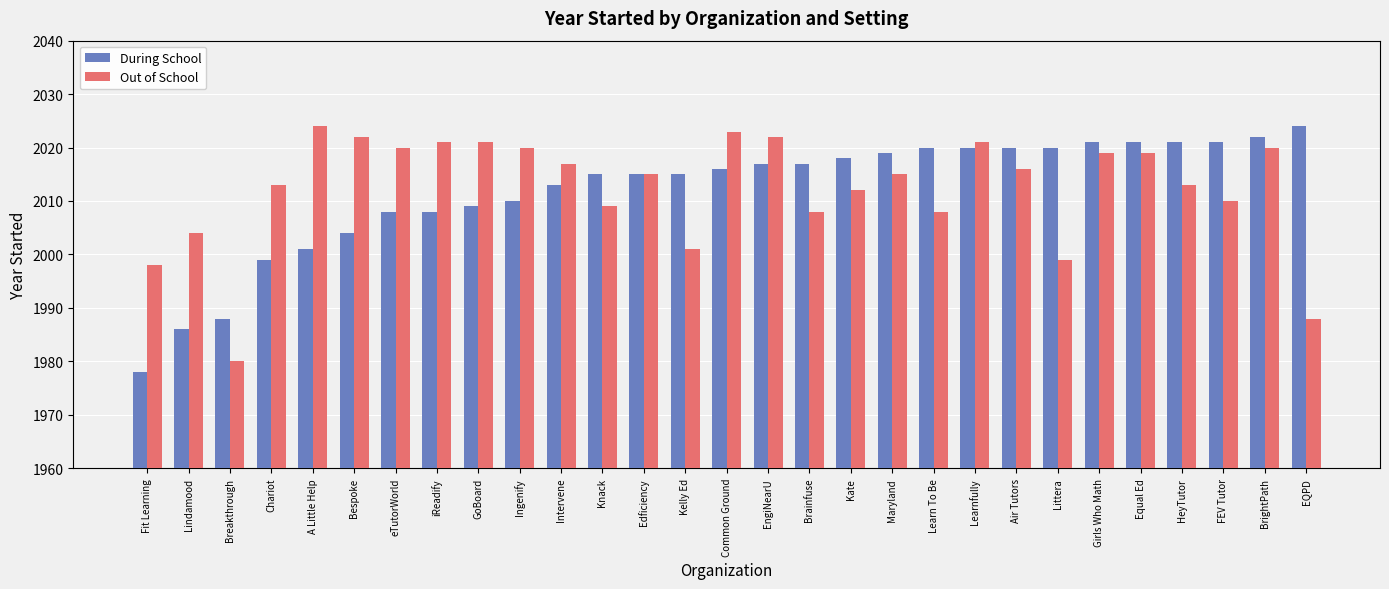

Reading left to right, transcribe all the data shown in this chart.

During School: 1978	1986	1988	1999	2001	2004	2008	2008	2009	2010	2013	2015	2015	2015	2016	2017	2017	2018	2019	2020	2020	2020	2020	2021	2021	2021	2021	2022	2024
Out of School: 1998	2004	1980	2013	2024	2022	2020	2021	2021	2020	2017	2009	2015	2001	2023	2022	2008	2012	2015	2008	2021	2016	1999	2019	2019	2013	2010	2020	1988